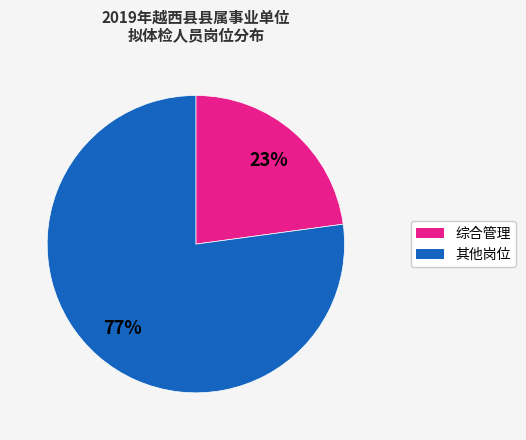

Do 其他岗位 and 综合管理 together represent more than half of the pie?

Yes